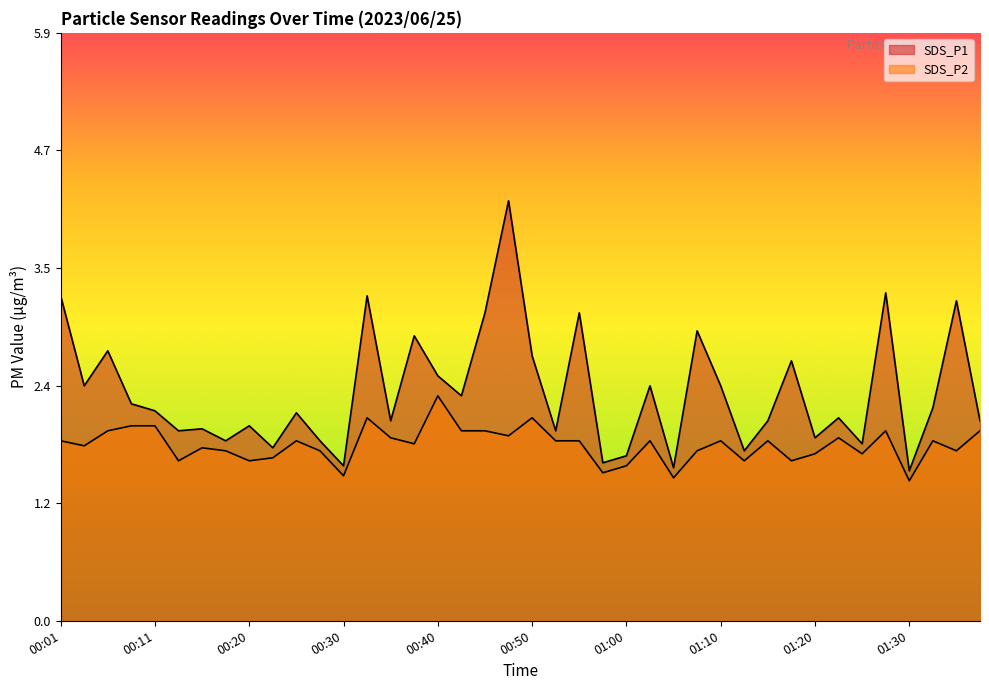

What is the label of the 16th point from the right?

01:00